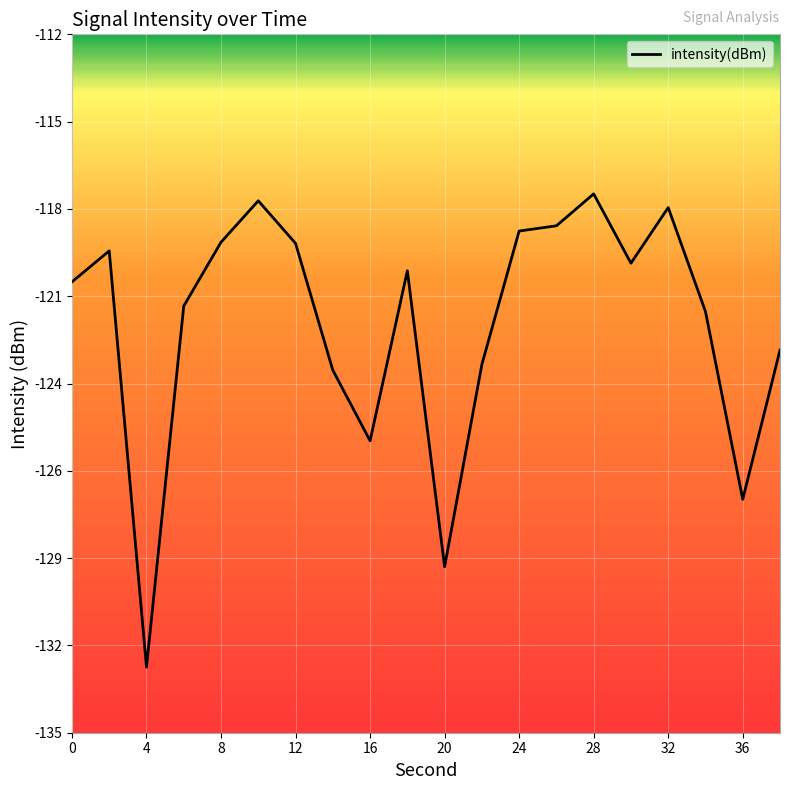

What is the value of the 1st point from the left?

-120.2